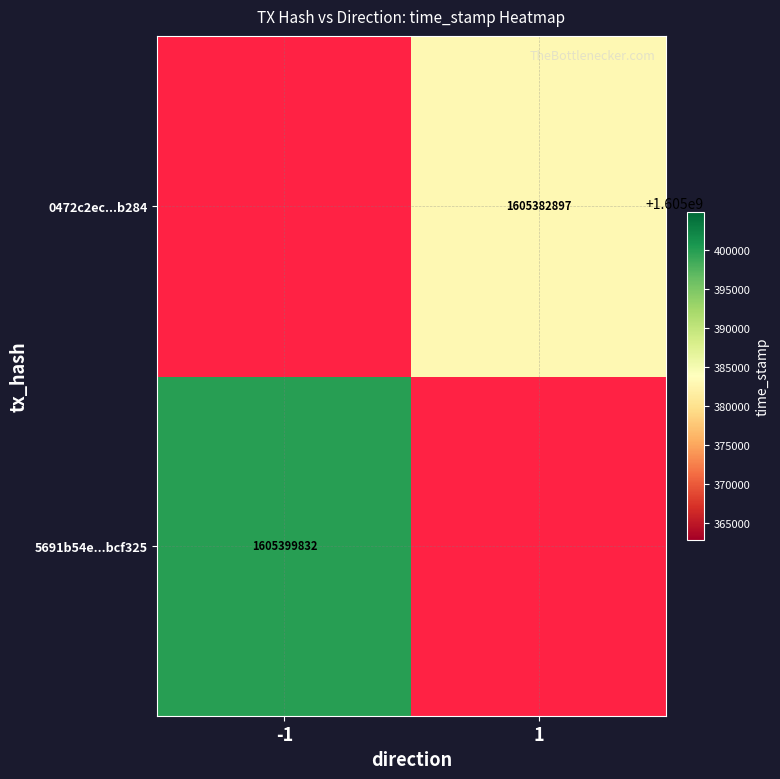

Is it true that 5691b54e...bcf325 equals 1605399832 at -1?

True